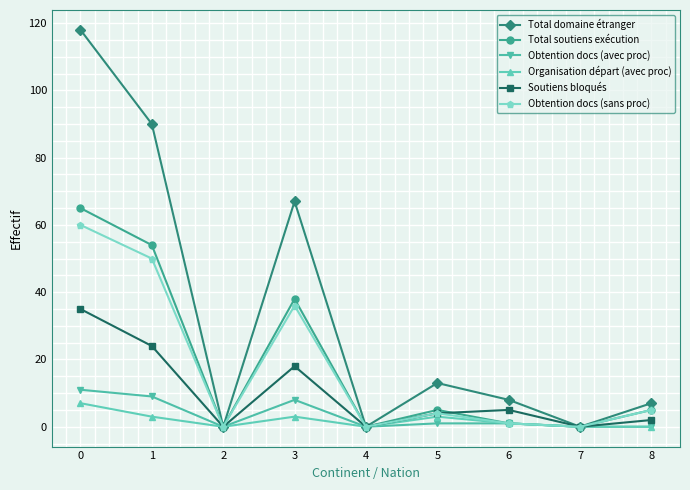

Which series has the widest spread of values?

Total domaine étranger